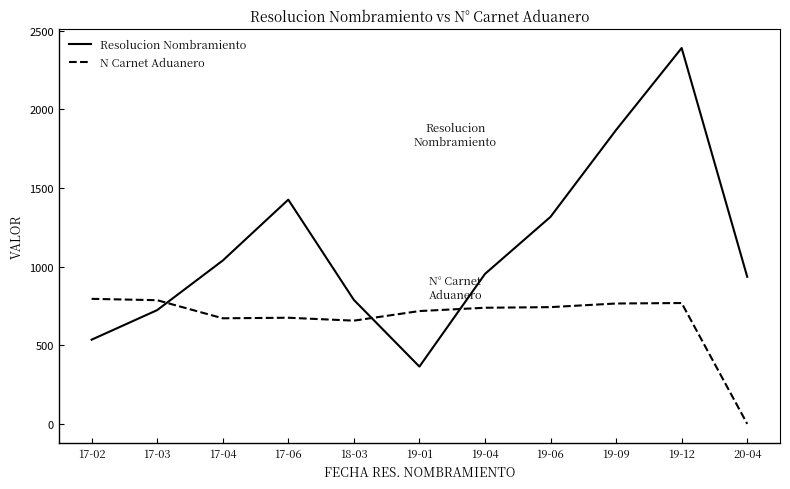

What is the difference between the maximum and minimum values in the Resolucion Nombramiento series?

2025.0